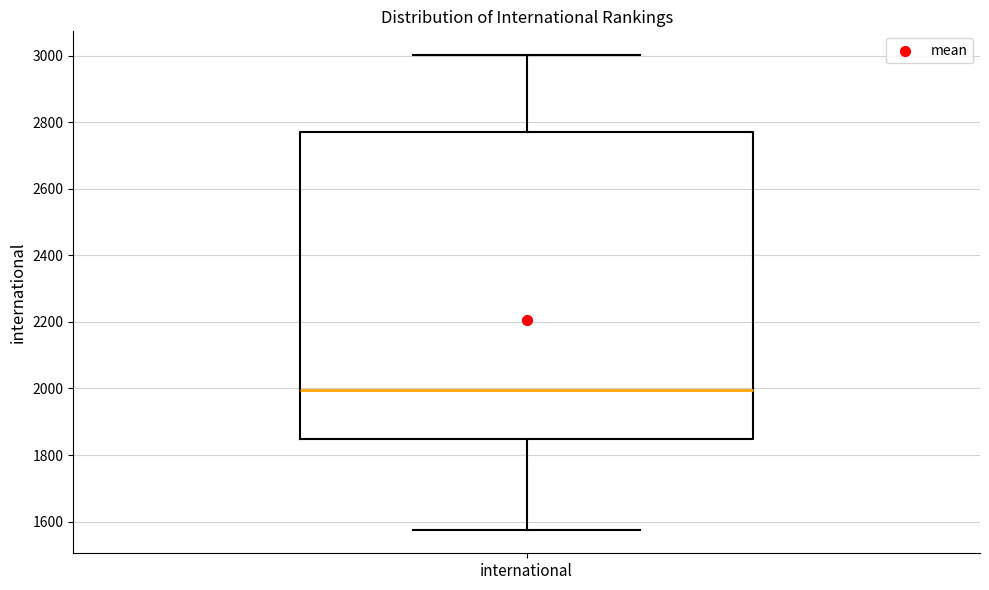

Where is the lower edge of the box for international on the y-axis? The values are not printed on the chart, so give them approximately, as read against the axis.

1840